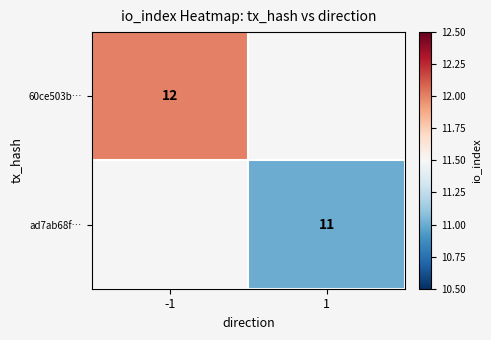

The ad7ab68f… series shows 3 at 1. True or false?

False